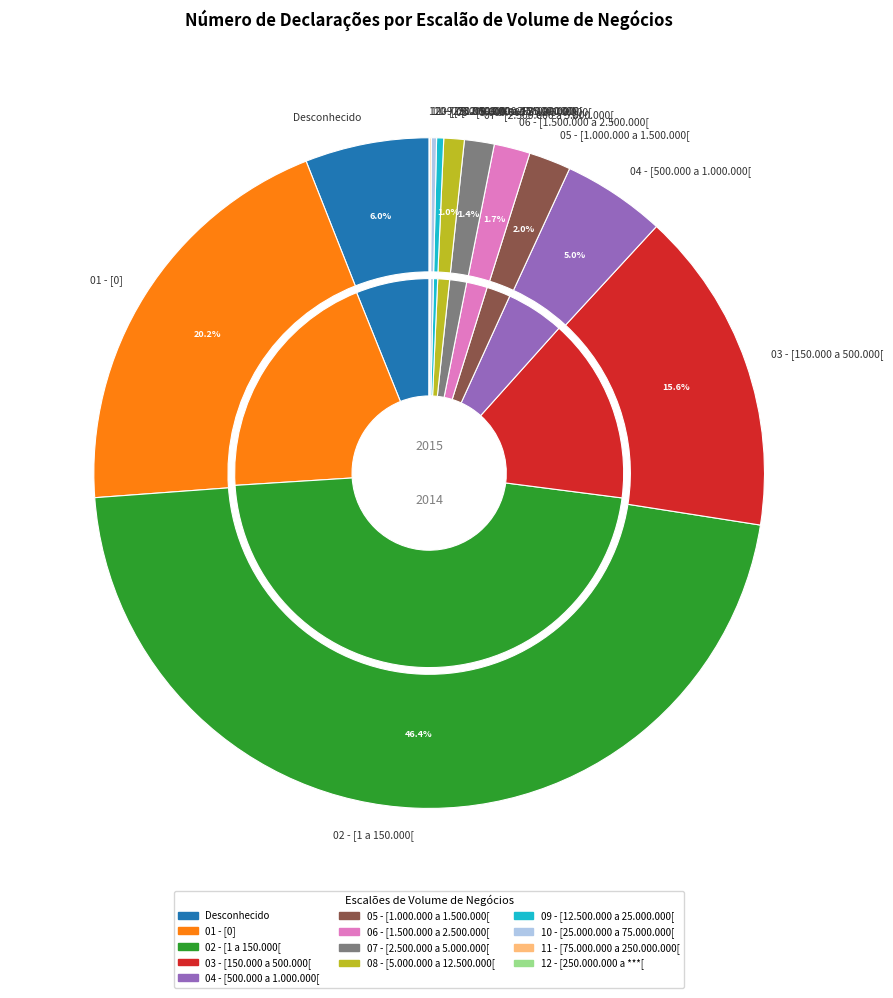

How many segments does this pie chart have?

13